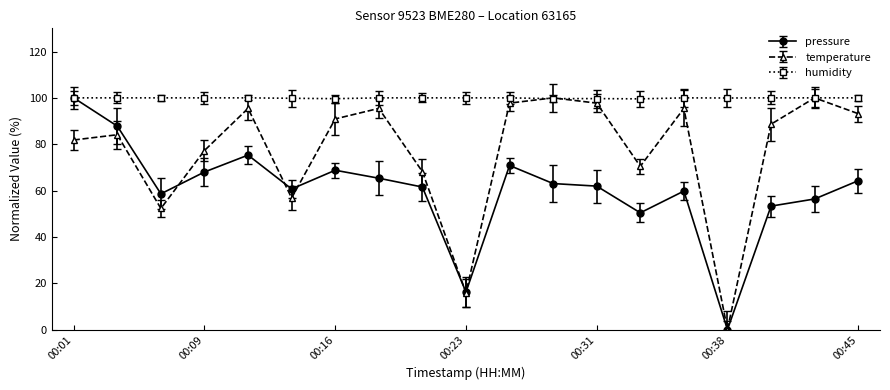

At how many categories does at least one series exceed 44?

19